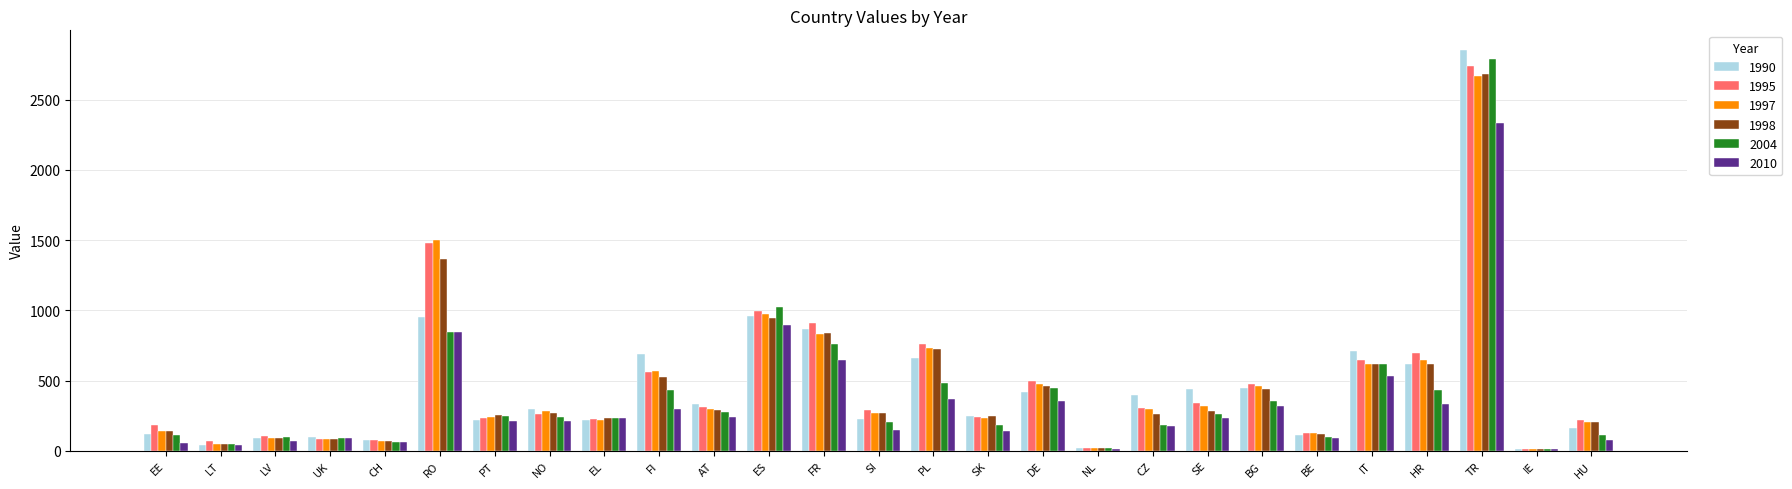

At how many categories does at least one series exceed 1169?

2